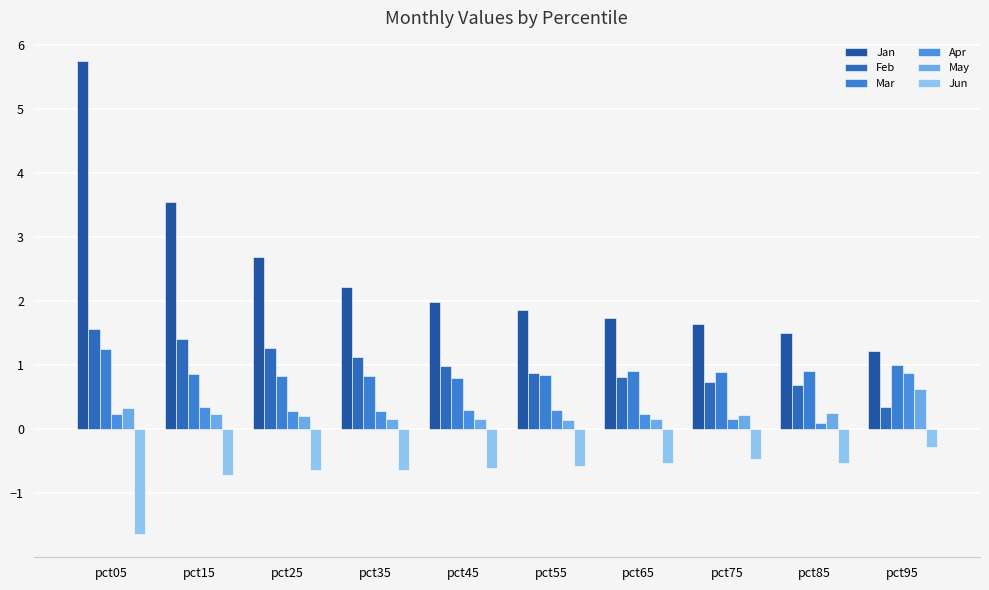

At which label is Feb closest to 0?

pct95